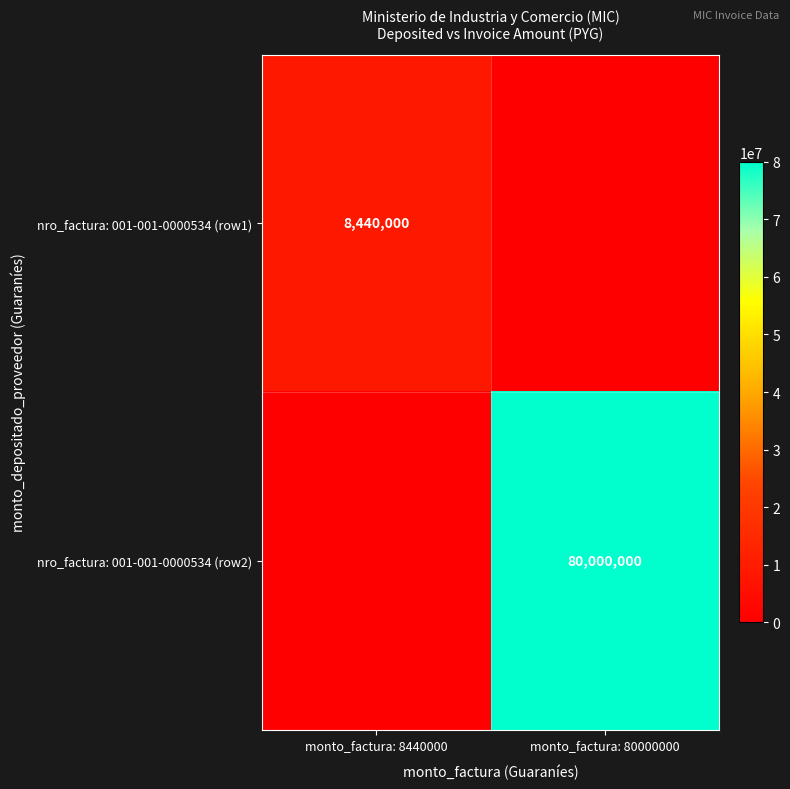

What is the spread (max minus min) of values at monto_factura: 8440000?

8440000